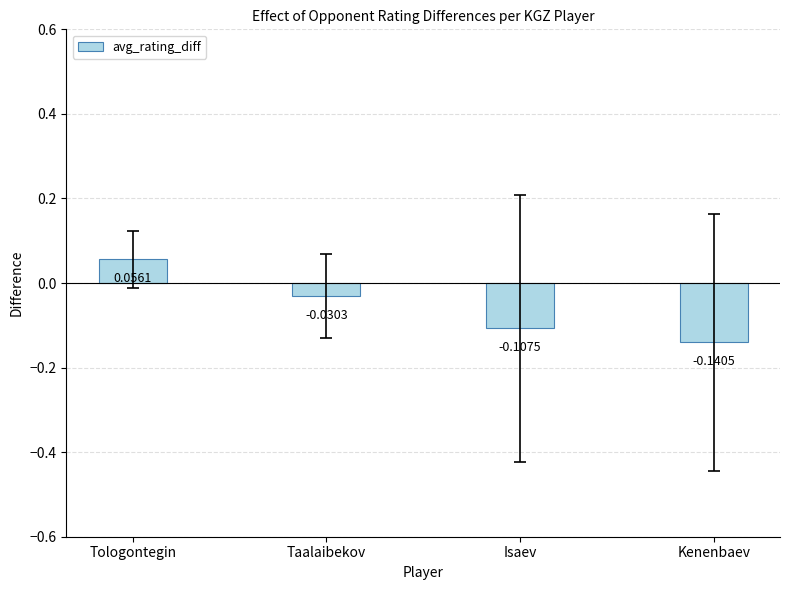

Between Isaev and Kenenbaev, which is larger?

Isaev